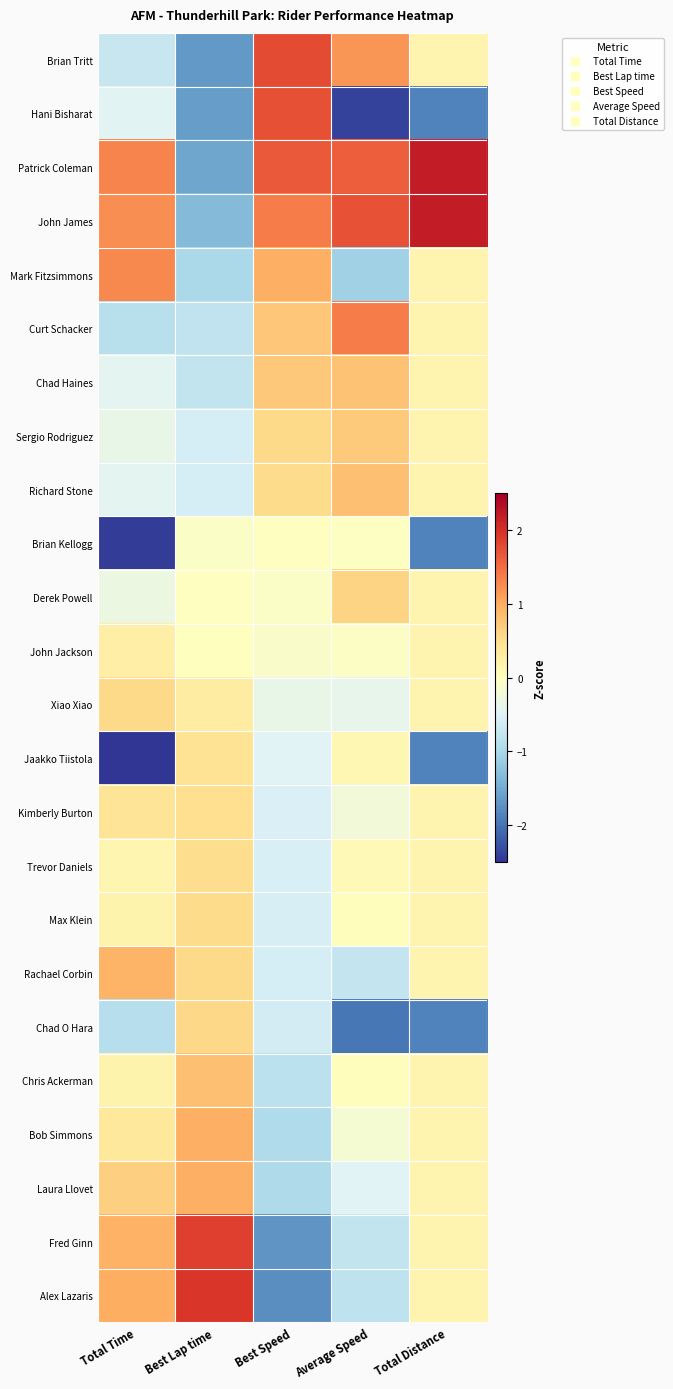

What is the maximum value shown in the chart?

2.2